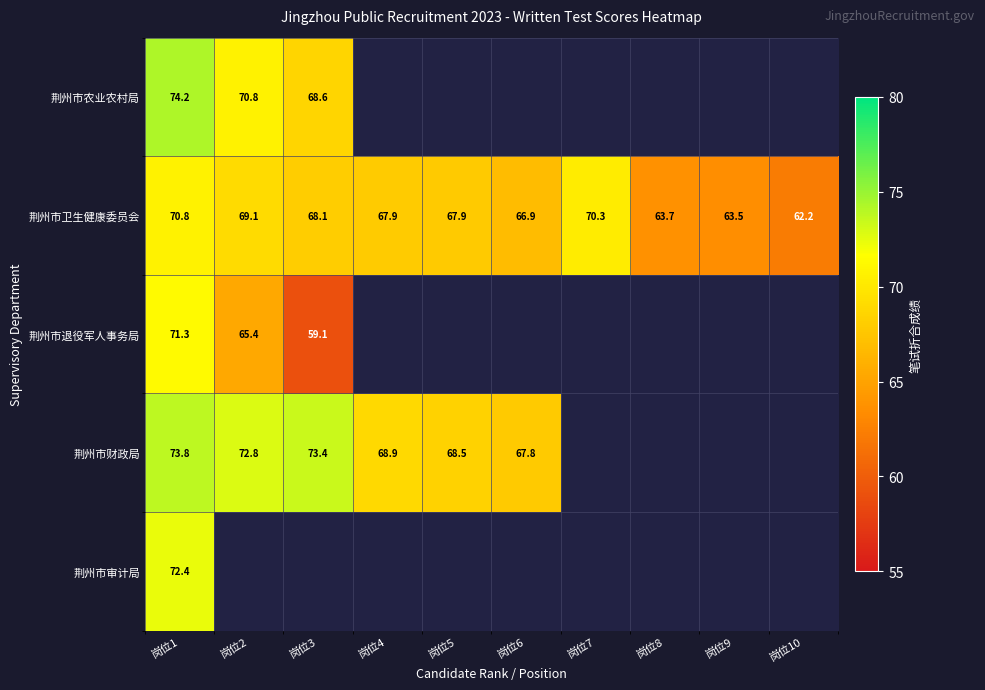

The 荆州市财政局 series shows 73.4 at 岗位3. True or false?

True